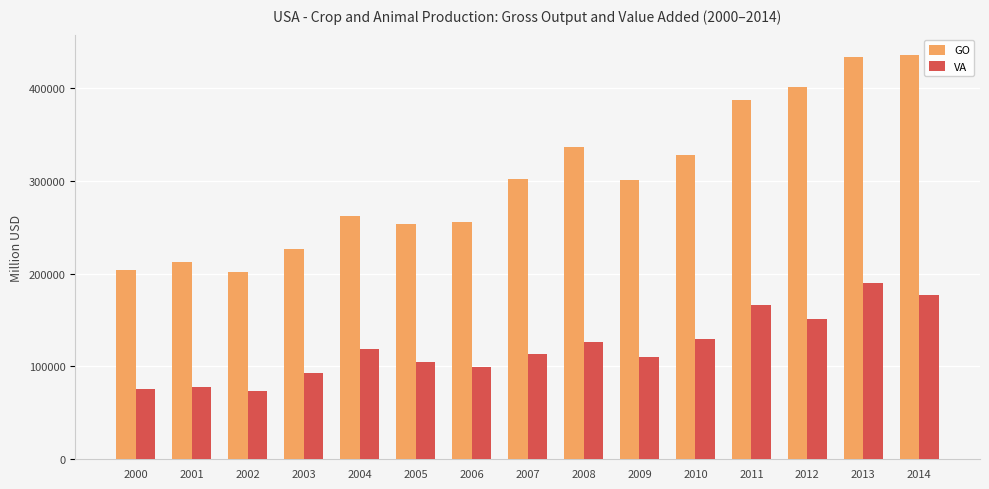

What is the maximum value for GO?

435775